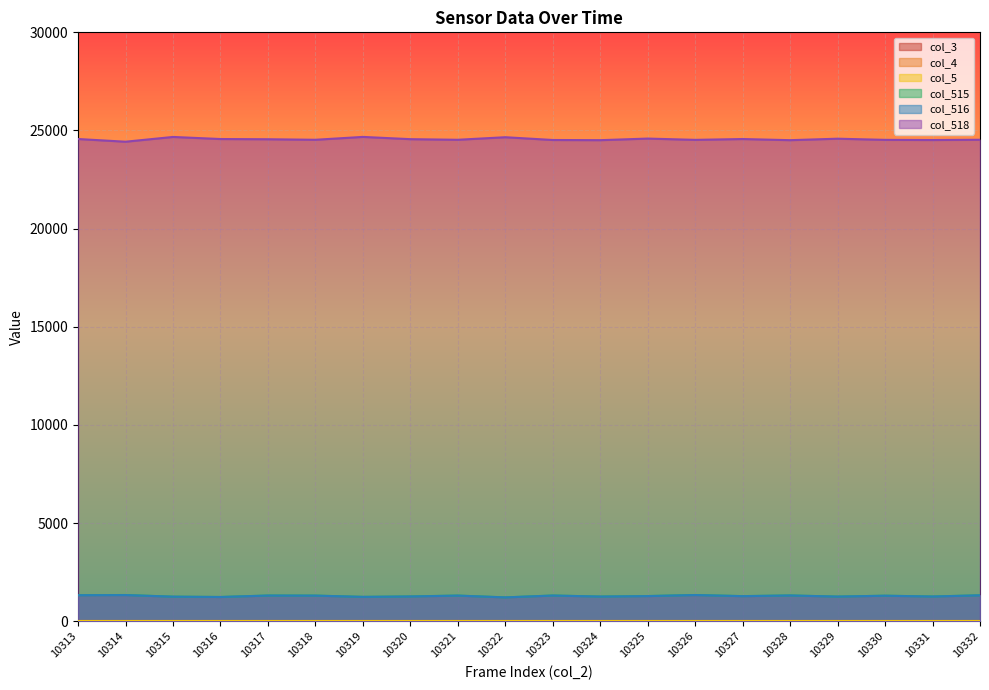

What is the value of the col_515 point at the 18th from the left?

1301